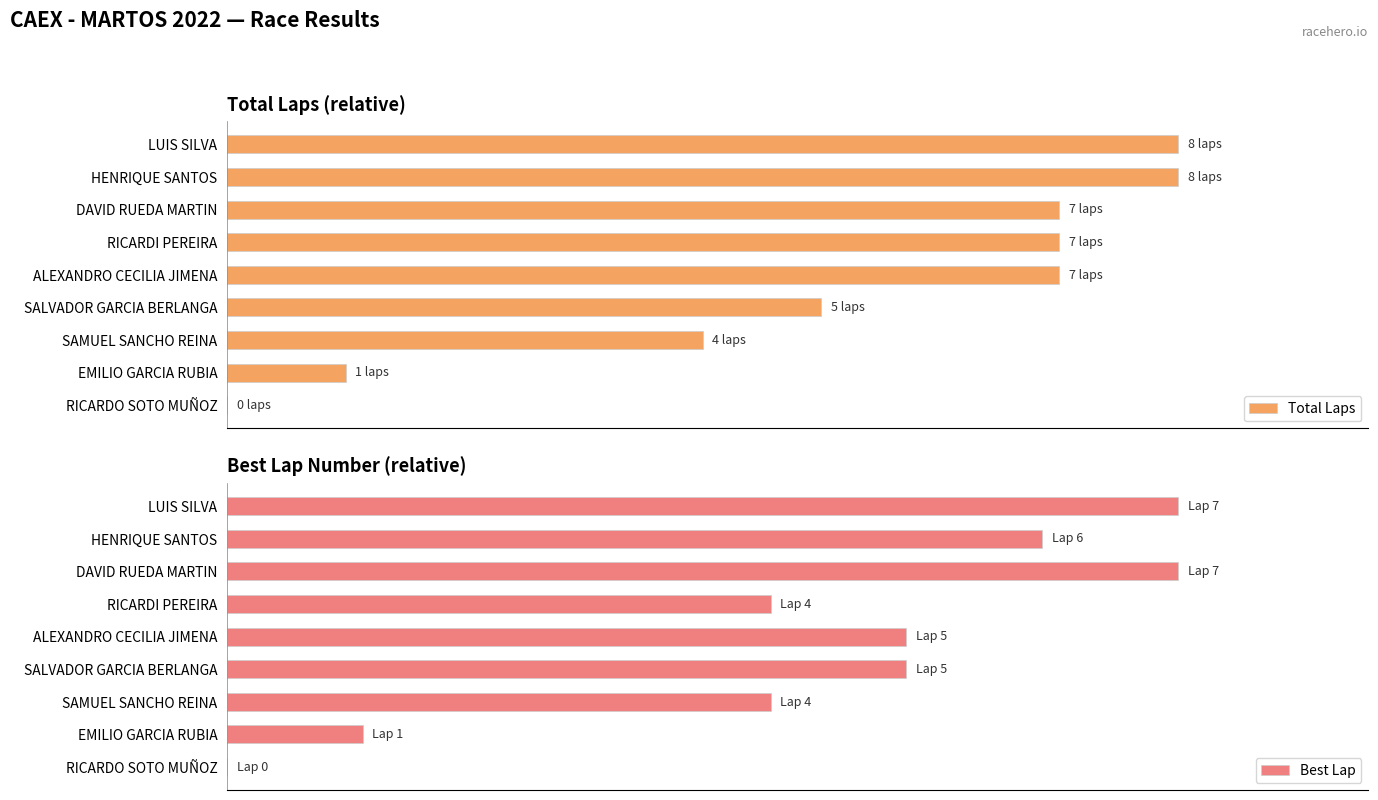

How many groups of bars are there?

9